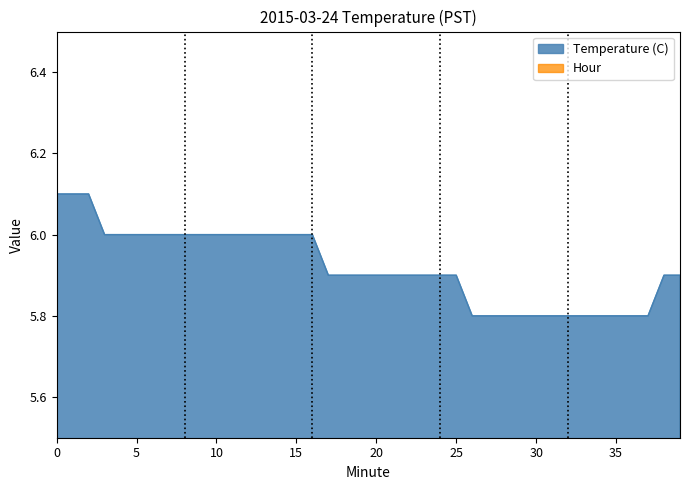

How many data points does each series have?

40